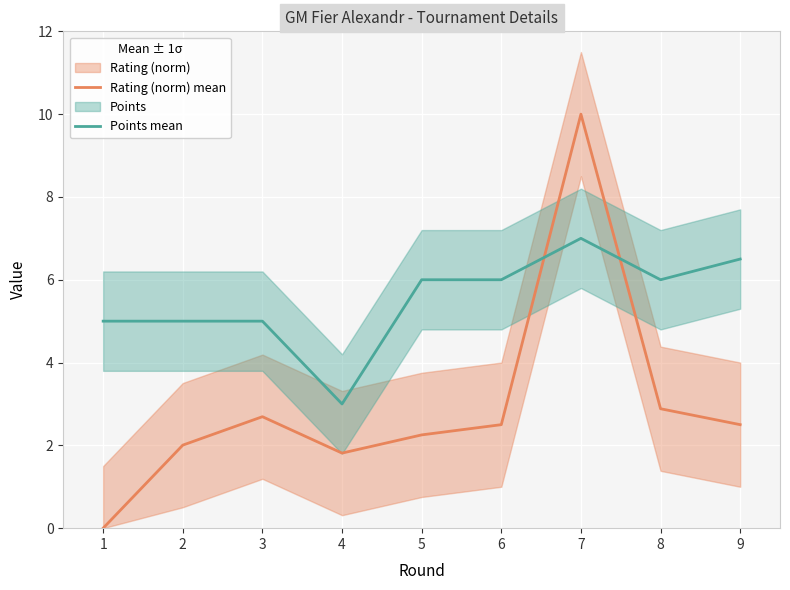

True or false: Points mean and Rating (norm) mean intersect in this chart.

True